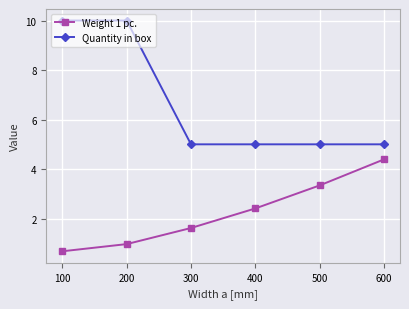

At which category is the sum across all series the highest?

200